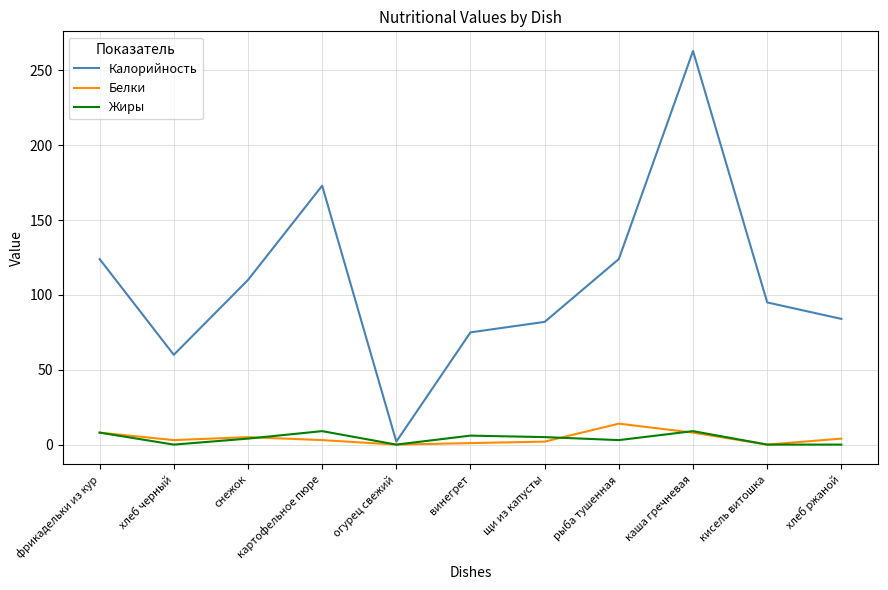

What is the greatest value displayed?

263